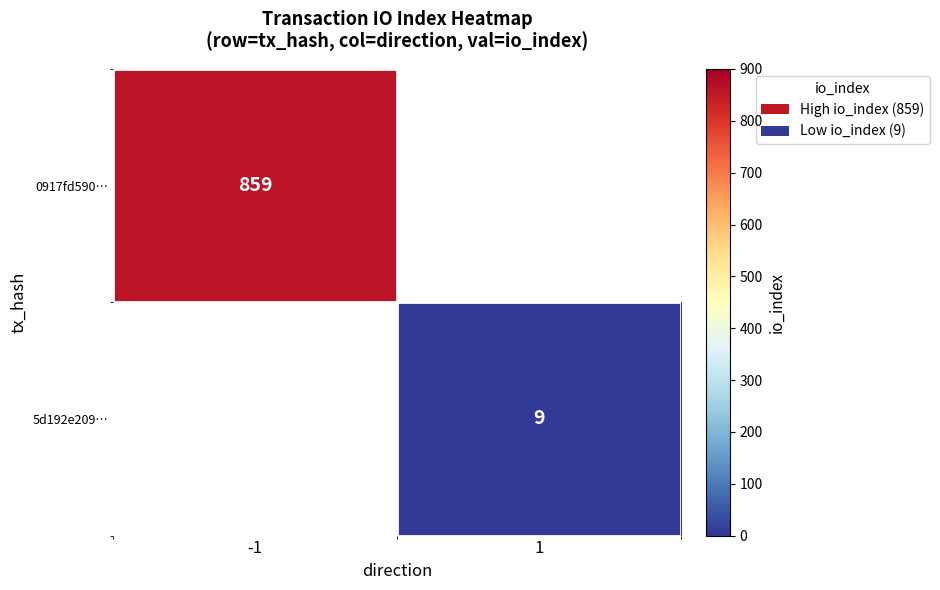

Count the number of categories in the chart.

2